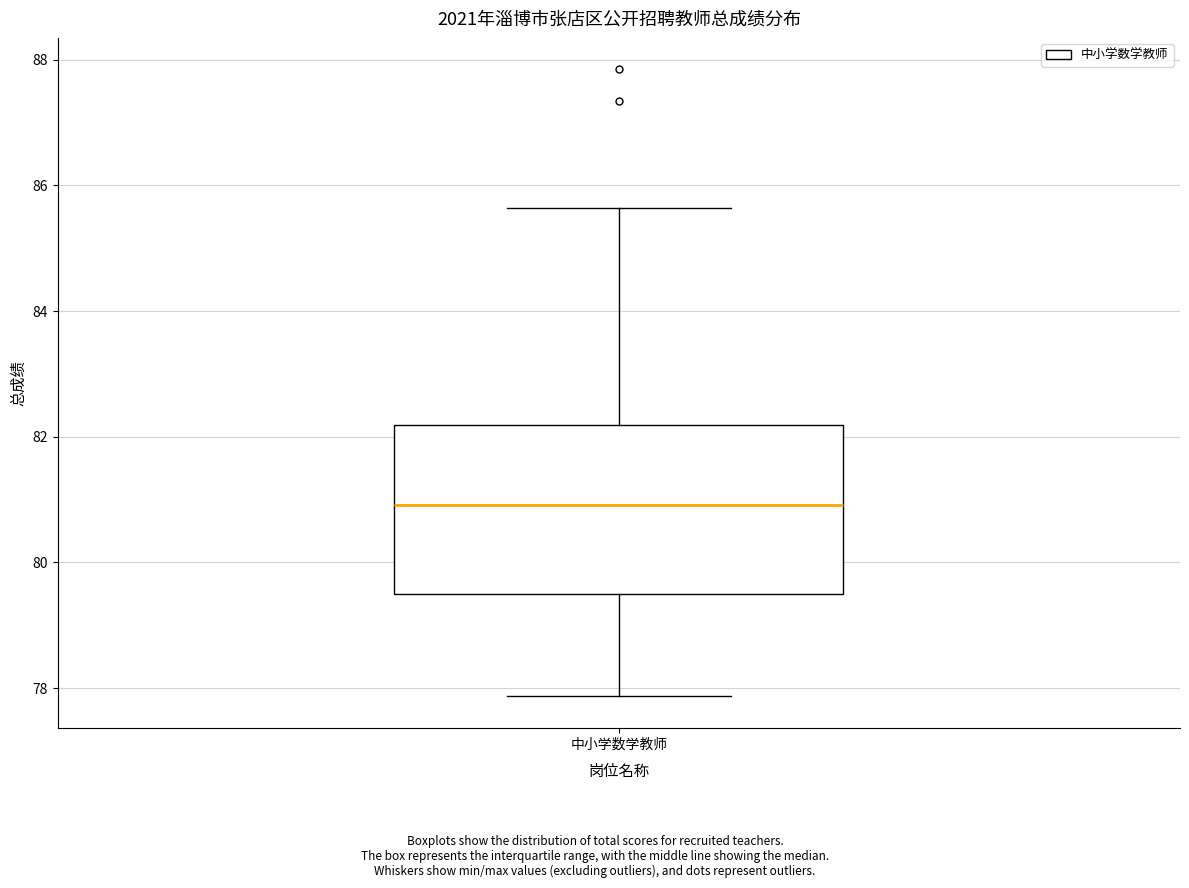

Transcribe this box plot: give where the median line is, the range the box spans, and where the two whiskers end, as read against the y-axis. The values are not printed on the chart, so give them approximately, as read against the axis.

median 81.0, box 79.4 to 82.2, whiskers 77.8 to 85.6